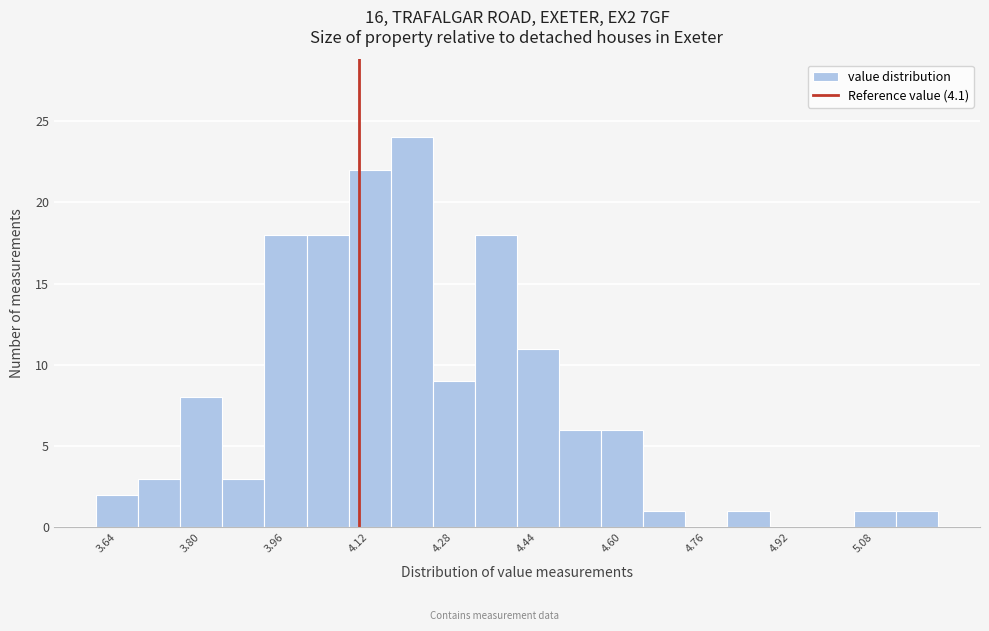

Which range on the x-axis has the tallest bar?

4.16 to 4.24